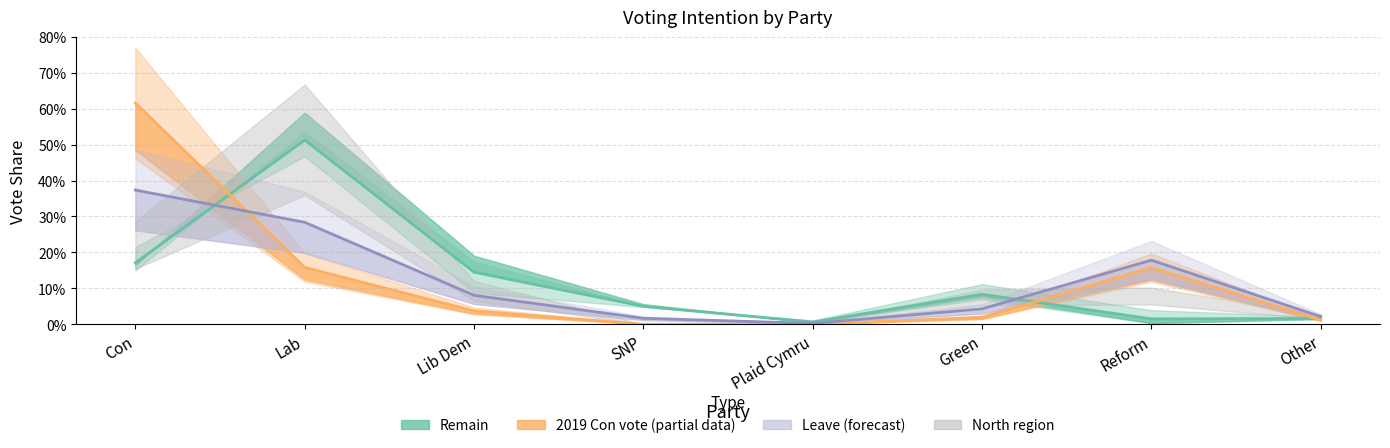

What is the label of the 4th point from the left?

SNP